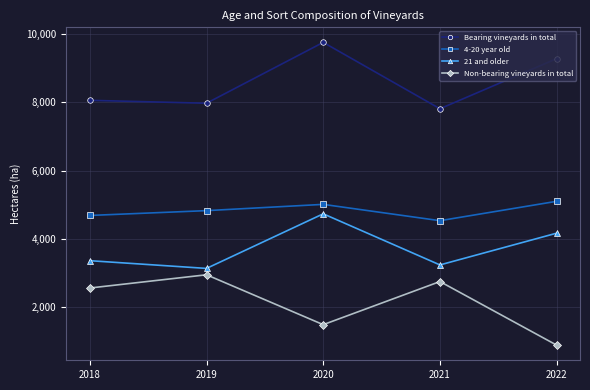

How many lines are shown in the chart?

4